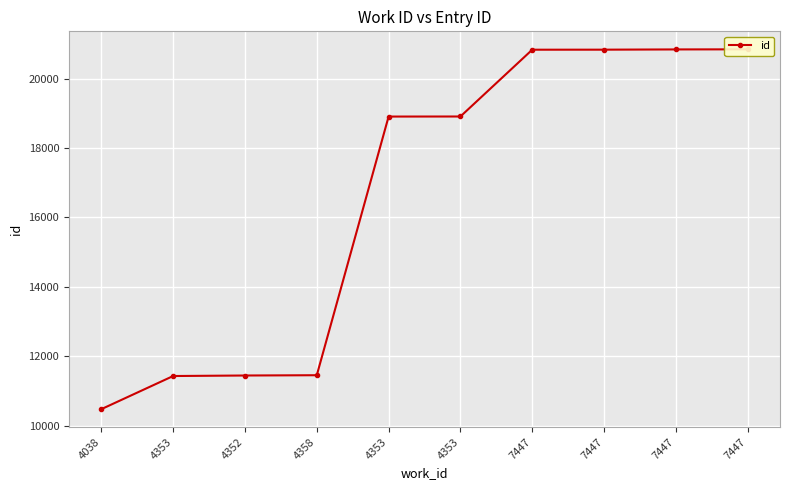

Does the chart display data point markers on the line(s)?

Yes